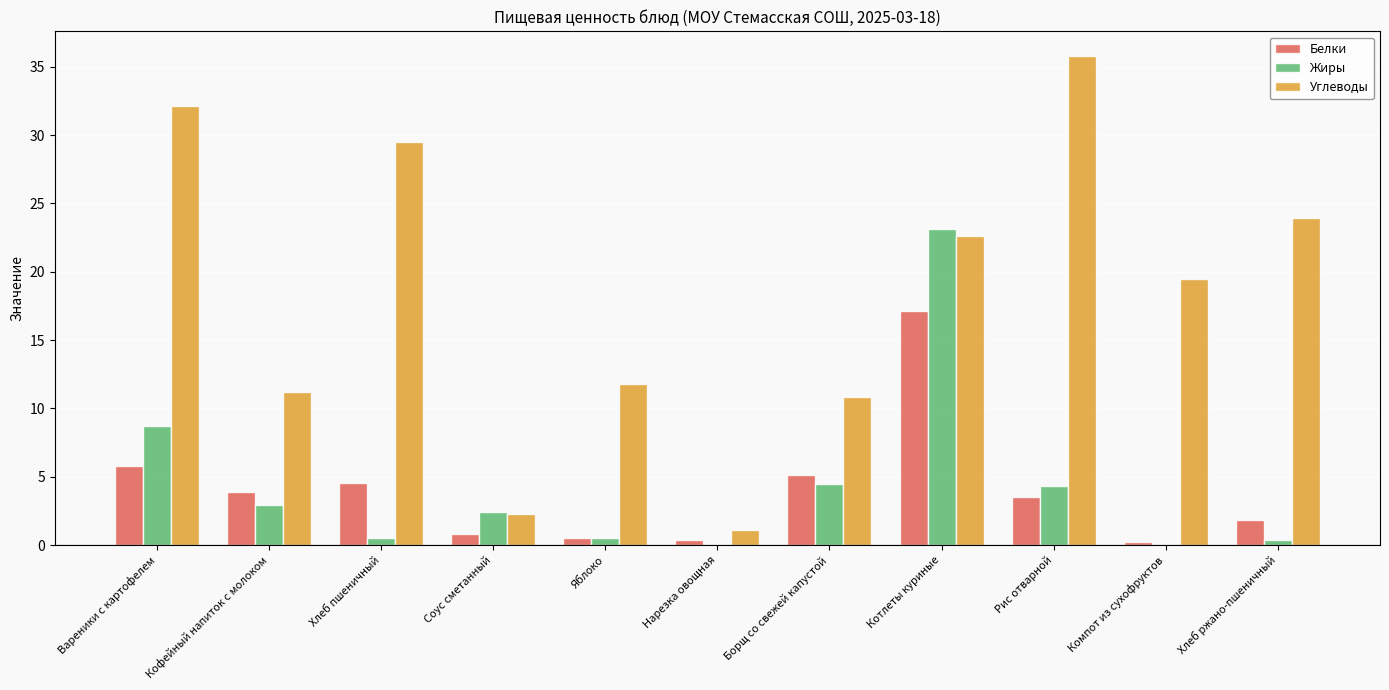

True or false: Жиры has a value of 0.4 at Хлеб ржано-пшеничный.

True